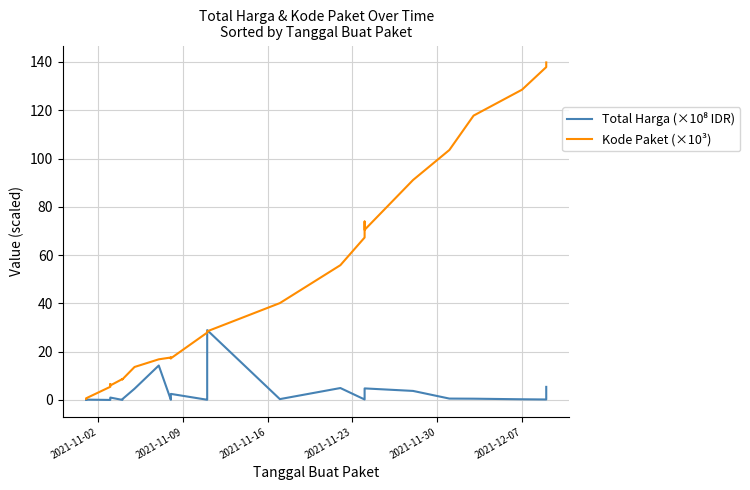

What is the difference between the maximum and second lowest values in the Total Harga (×10⁸ IDR) series?

28.9